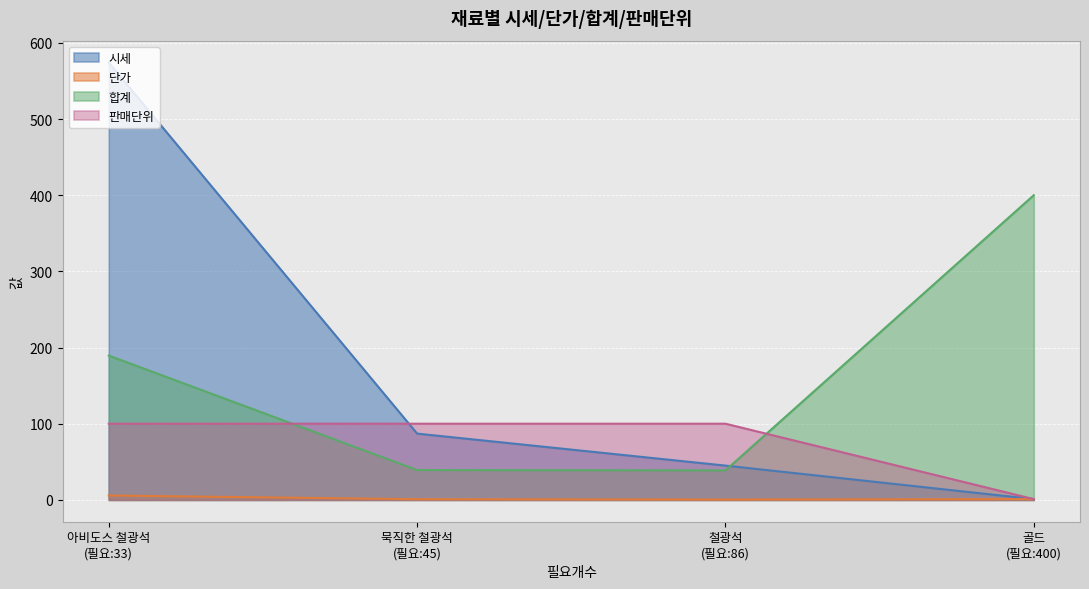

What is the sum of the 시세 values at 묵직한 철광석 and 아비도스 철광석?

661.0